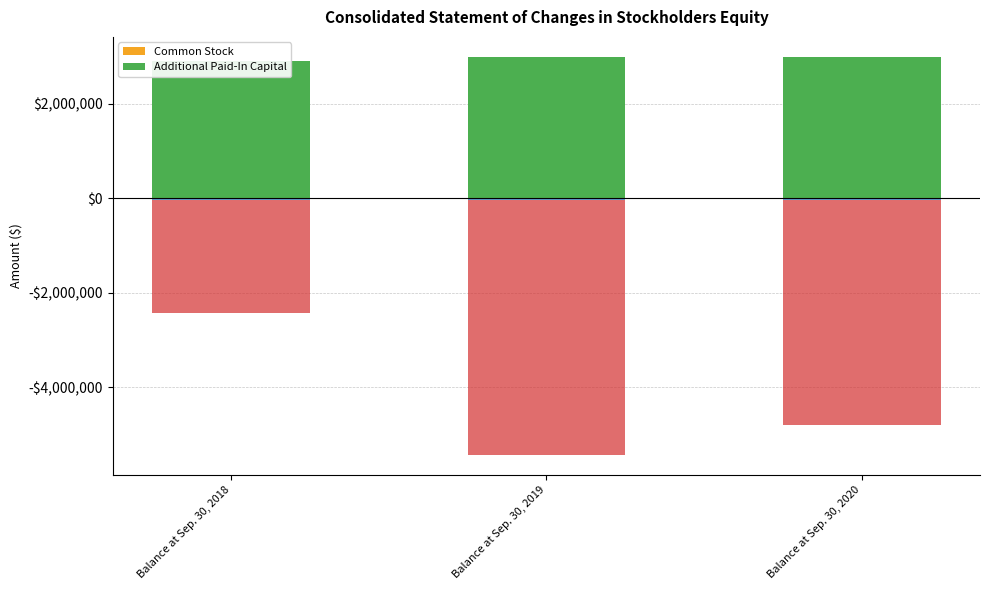

What is the average value of the Additional Paid-In Capital series?

2958306